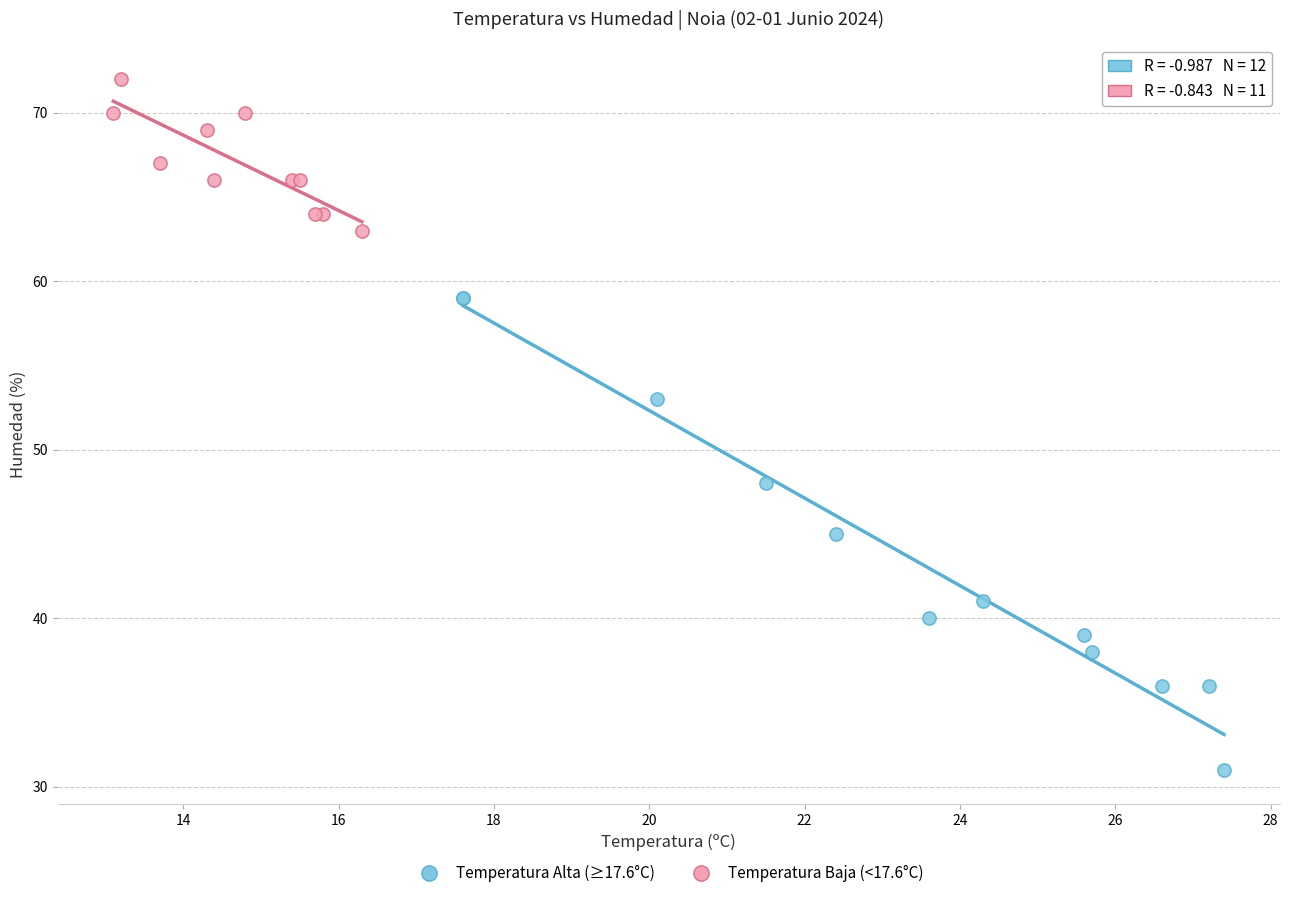

Which series has the largest Y range (max minus min)?

Temperatura Alta (≥17.6°C)